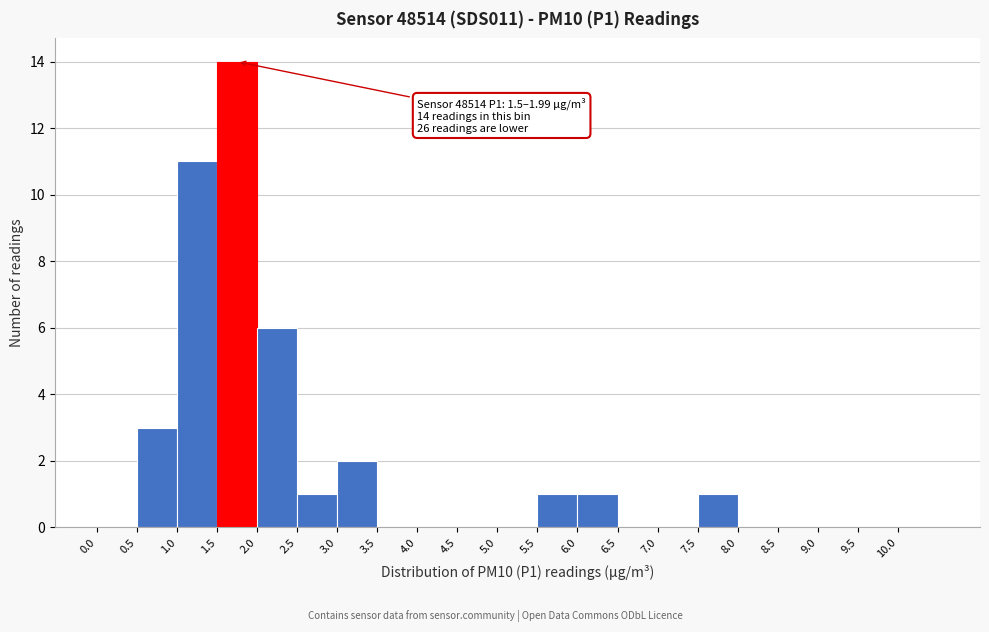

Which range on the x-axis has the tallest bar?

1.5 to 2.0